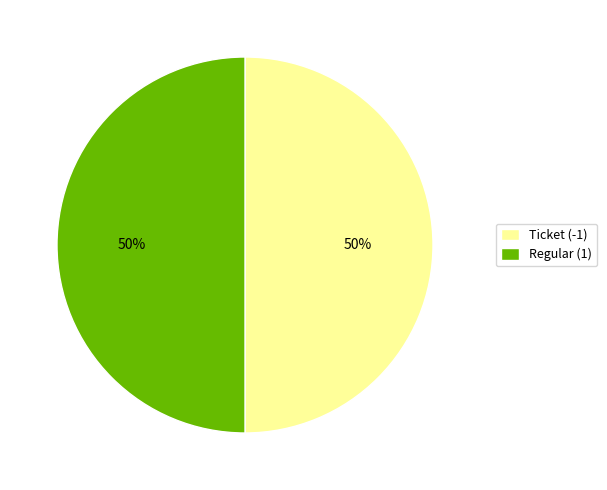

What percentage is the Ticket (-1) slice, to the nearest percent?

50%